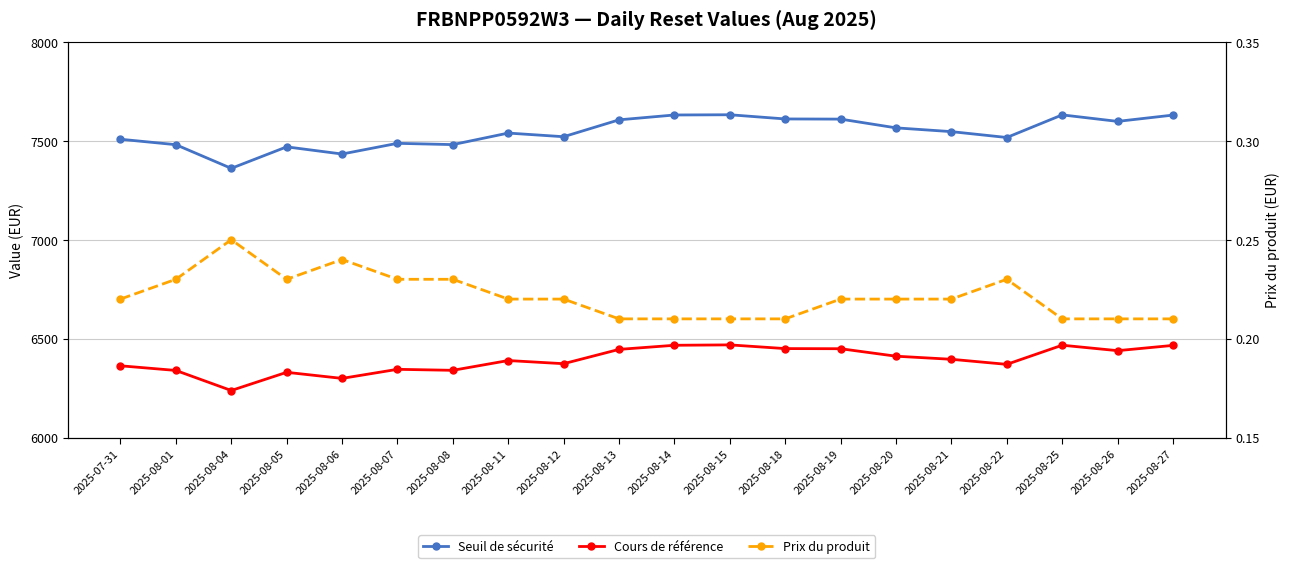

Reading left to right, extract all data points from this chart.

Seuil de sécurité: 7507.7	7480.2	7360.6	7469.2	7433.0	7487.1	7480.6	7538.9	7520.5	7605.8	7630.3	7631.4	7610.3	7609.5	7565.3	7546.2	7516.5	7630.8	7598.0	7629.8
Cours de référence: 6362.9	6339.4	6238.0	6329.9	6299.2	6345.1	6340.0	6389.4	6373.4	6445.8	6466.6	6468.5	6449.8	6449.1	6411.4	6395.8	6370.2	6466.9	6439.3	6465.9
Prix du produit: 0.2	0.2	0.2	0.2	0.2	0.2	0.2	0.2	0.2	0.2	0.2	0.2	0.2	0.2	0.2	0.2	0.2	0.2	0.2	0.2